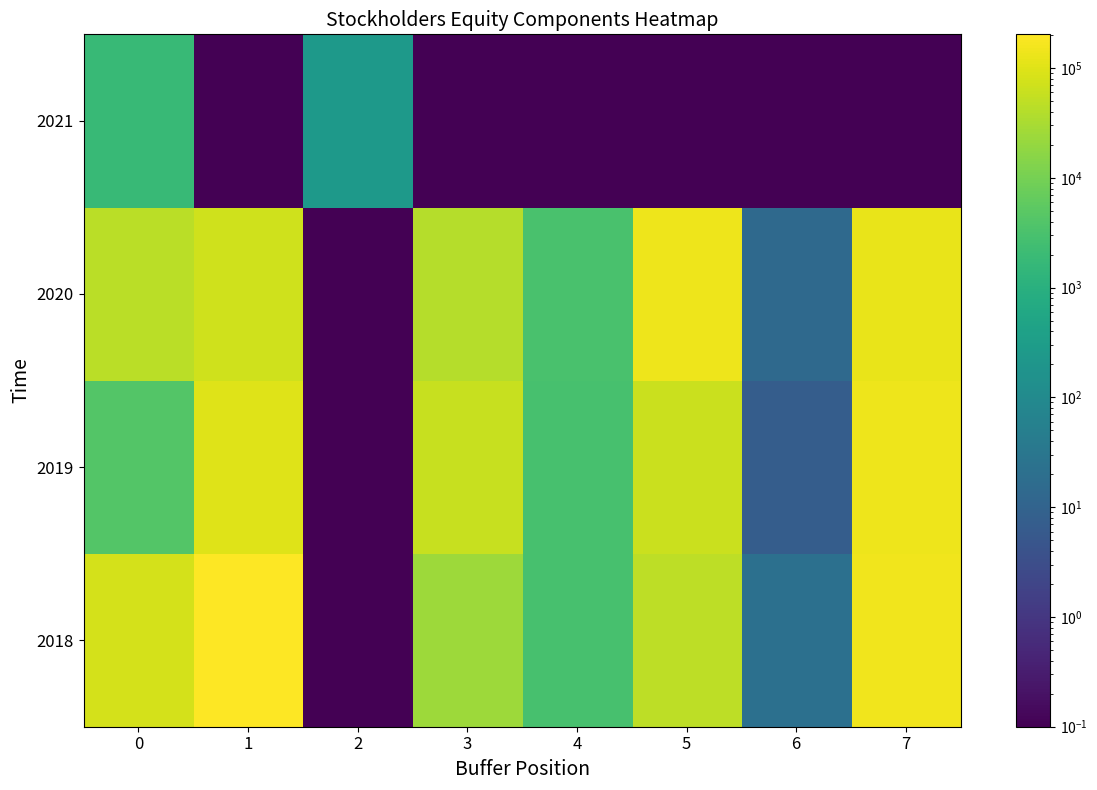

Rank the series by their maximum value, from lowest to highest.

row_3, row_1, row_2, row_0